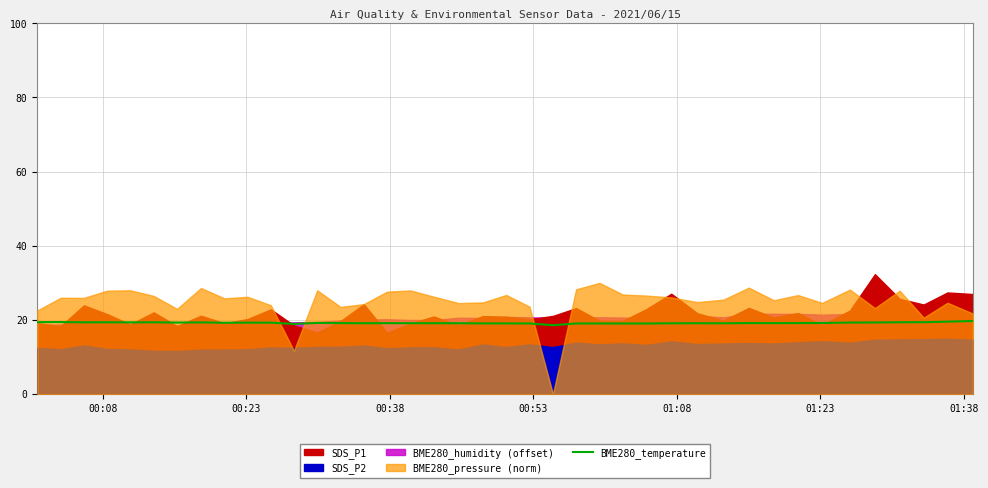

What is the maximum value for BME280_temperature?

19.7